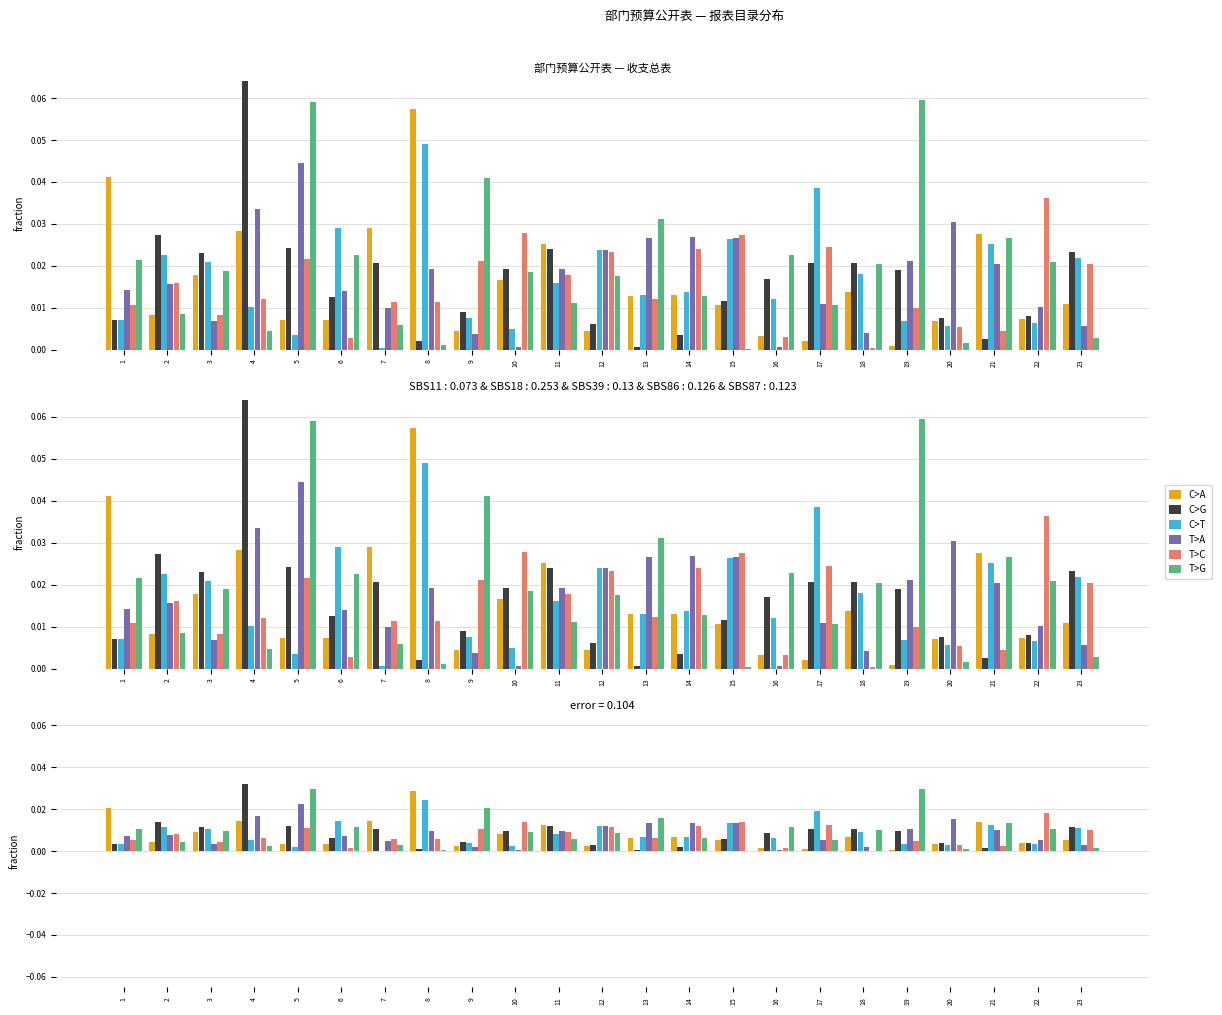

Which series has the largest total across all categories?

T>G